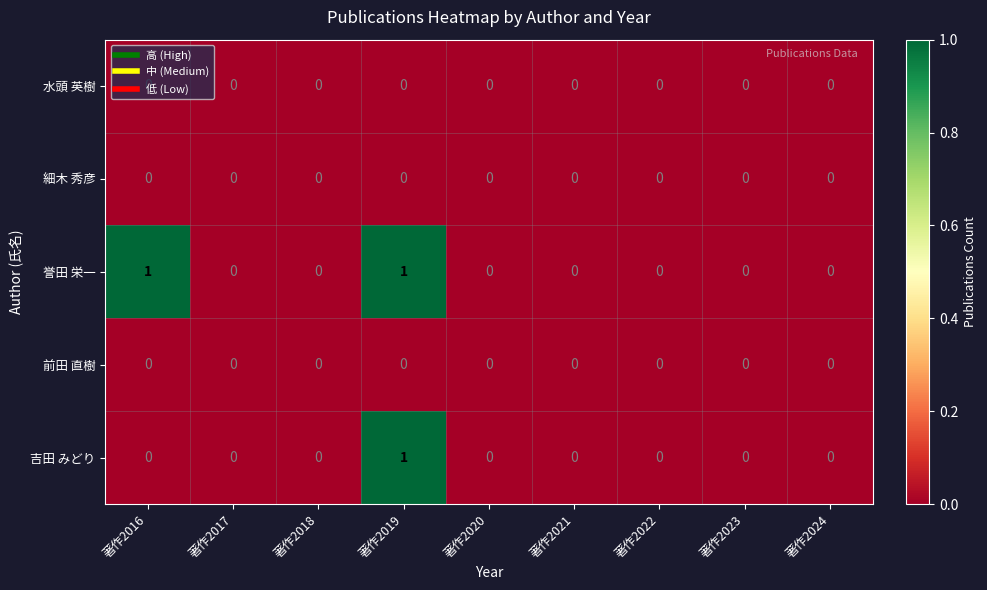

The 吉田 みどり series shows 0 at 著作2024. True or false?

True